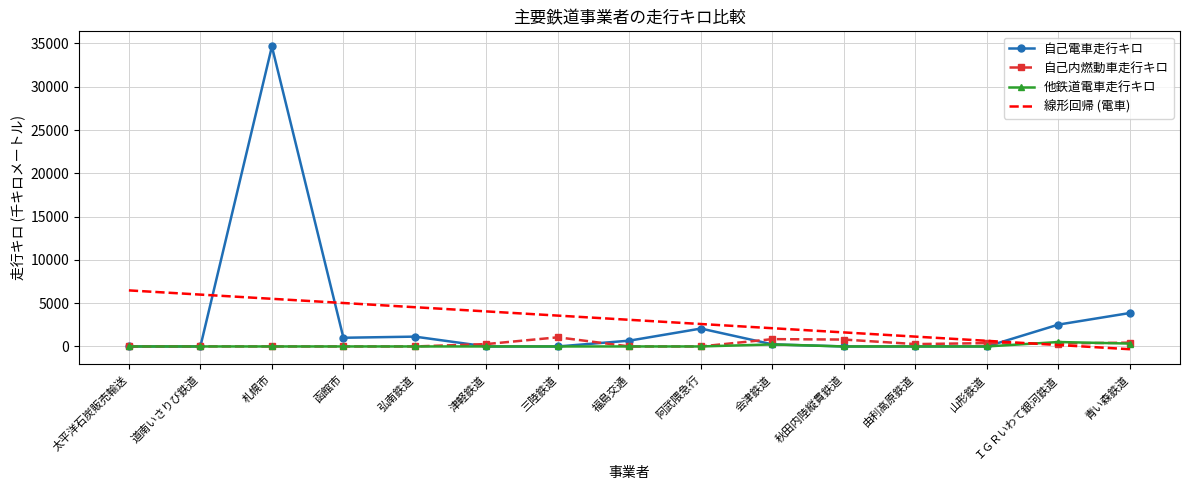

True or false: 自己電車走行キロ has a value of 0.0 at 太平洋石炭販売輸送.

True